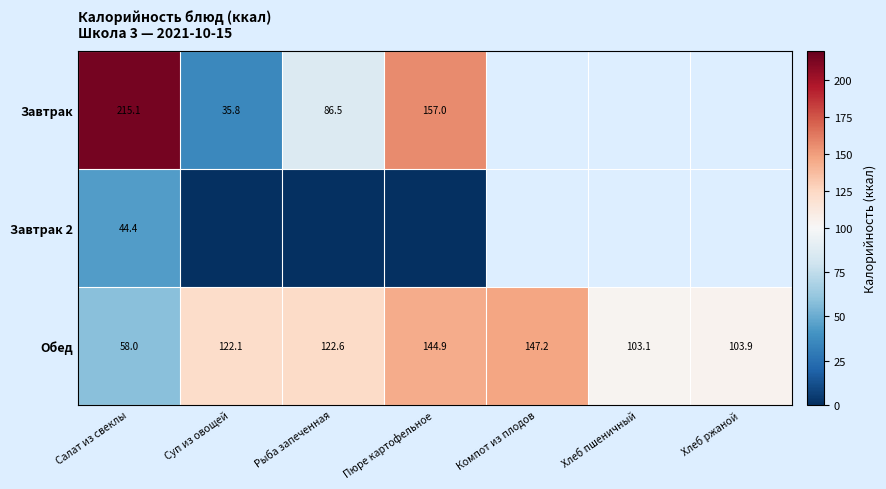

Where is Обед nearest to the value 102?

Хлеб пшеничный